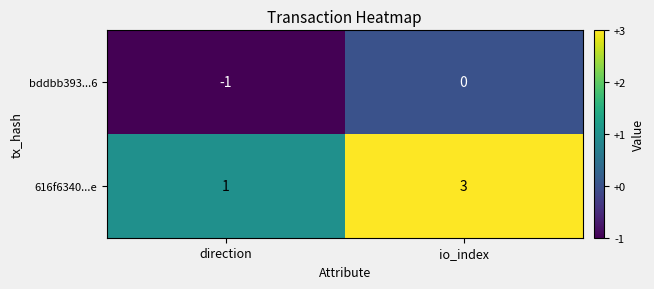

List the series in order of their overall mean, lowest first.

bddbb393...6, 616f6340...e